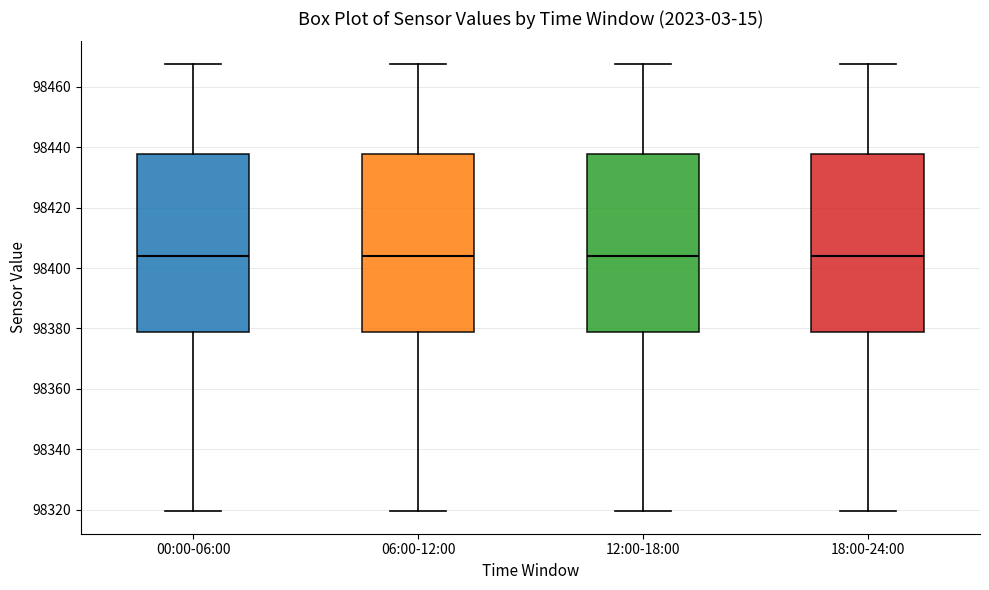

Reading left to right, read every box against the y-axis: the position of its median line, the range the box covers, and the ends of its whiskers. The values are not printed on the chart, so give them approximately, as read against the axis.

00:00-06:00: median 98404, box 98378 to 98438, whiskers 98320 to 98468
06:00-12:00: median 98404, box 98378 to 98438, whiskers 98320 to 98468
12:00-18:00: median 98404, box 98378 to 98438, whiskers 98320 to 98468
18:00-24:00: median 98404, box 98378 to 98438, whiskers 98320 to 98468